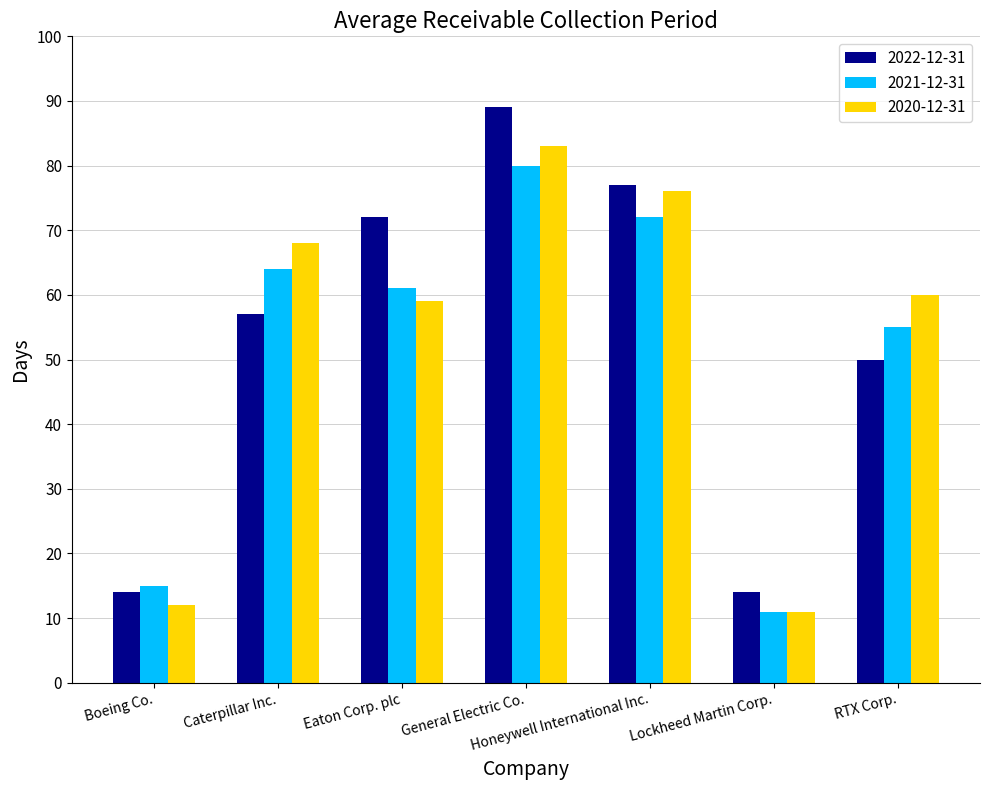

What is the difference between the highest and lowest values at Caterpillar Inc.?

11